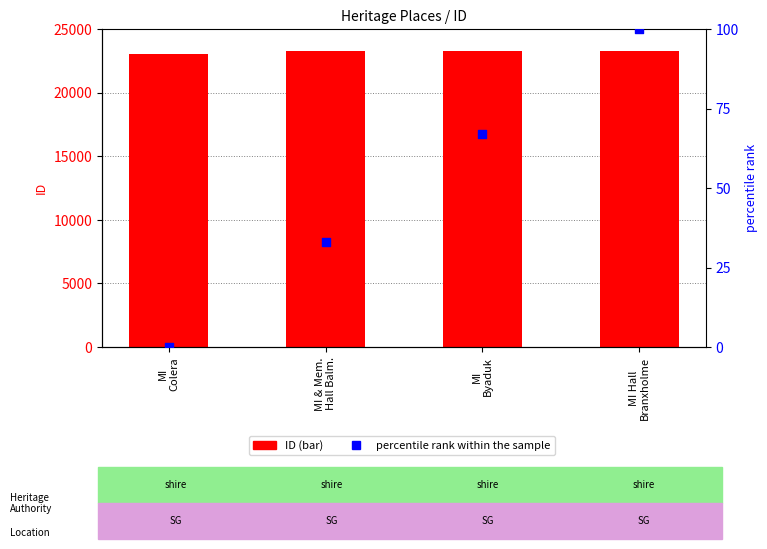

What is the total value across all series at MI
Colera?

23052